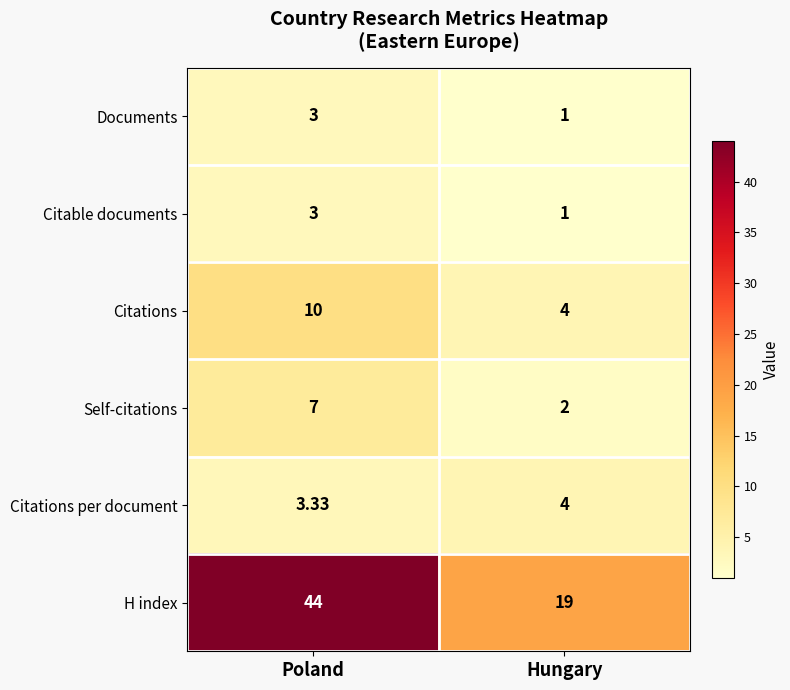

At which label is Citations per document closest to 3?

Poland